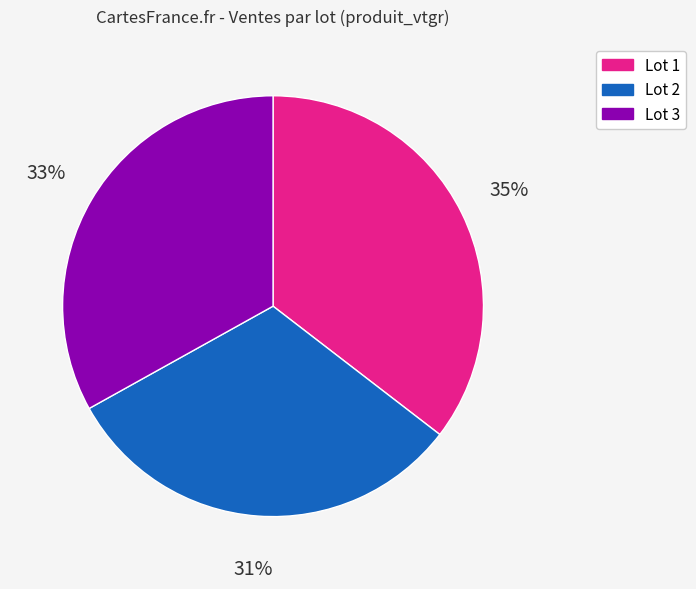

Approximately how many times larger is the value at Lot 1 compared to Lot 2?

1.1